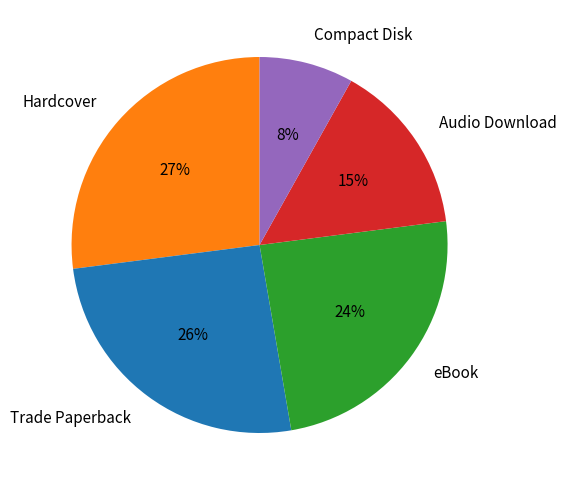

To the nearest percent, what portion does Audio Download represent?

15%